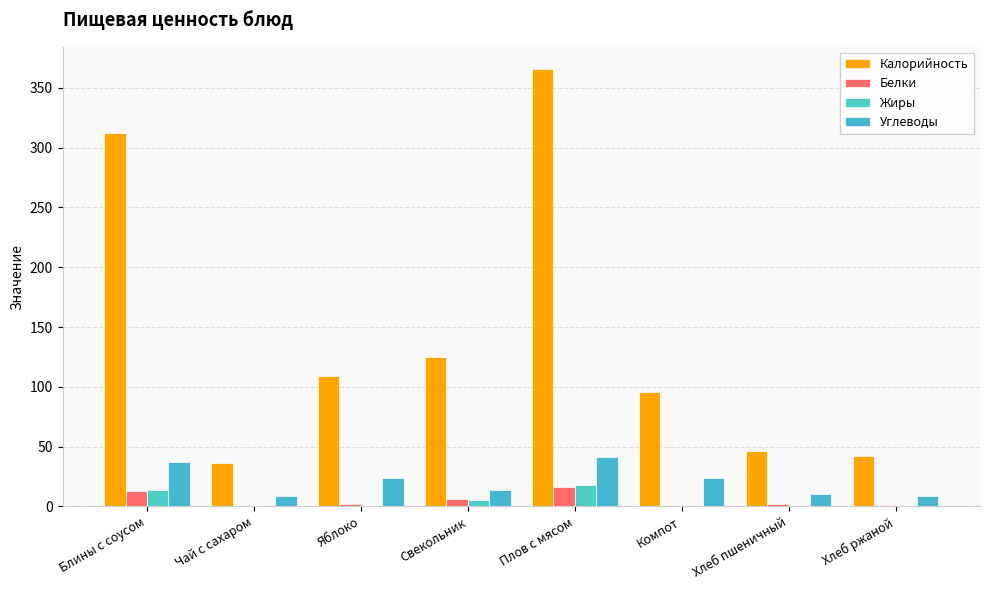

Rank the categories by Углеводы value from lowest to highest.

Чай с сахаром, Хлеб ржаной, Хлеб пшеничный, Свекольник, Яблоко, Компот, Блины с соусом, Плов с мясом